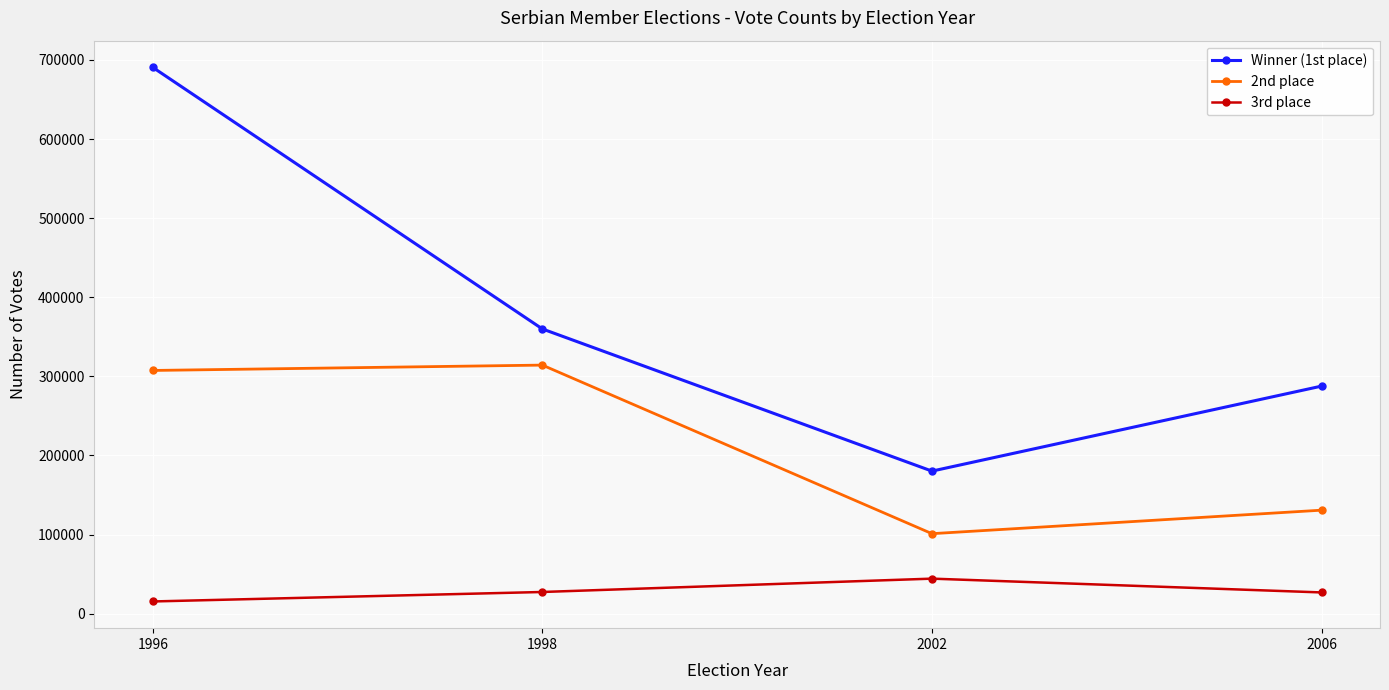

The value of Winner (1st place) at 2002 is 54358. True or false?

False